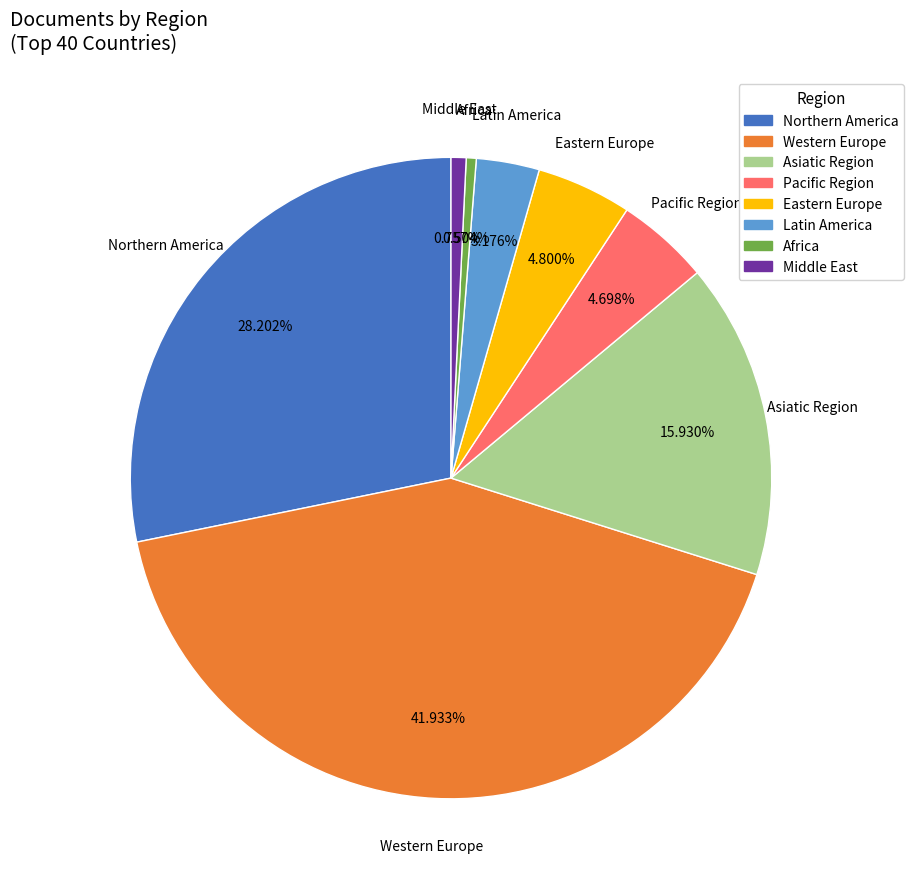

Which has a higher value, Africa or Western Europe?

Western Europe